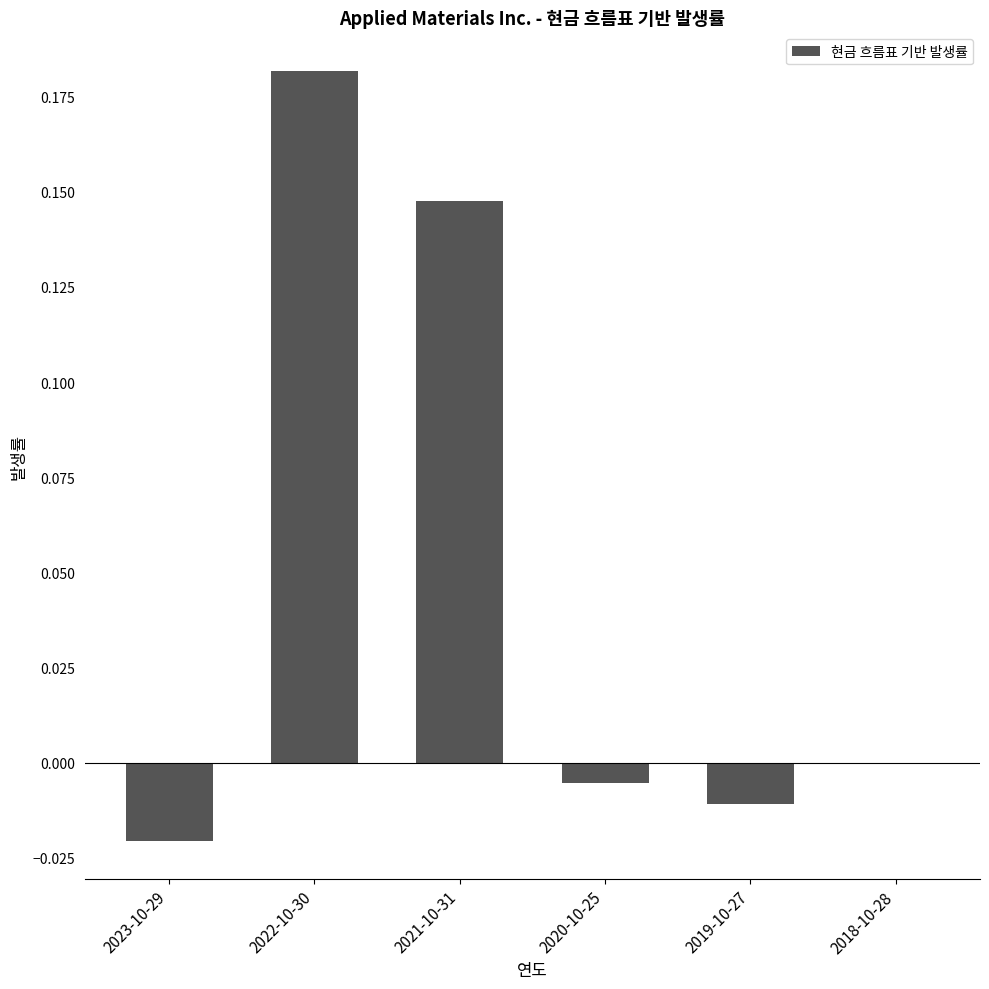

Which category has the highest value across all series?

2022-10-30